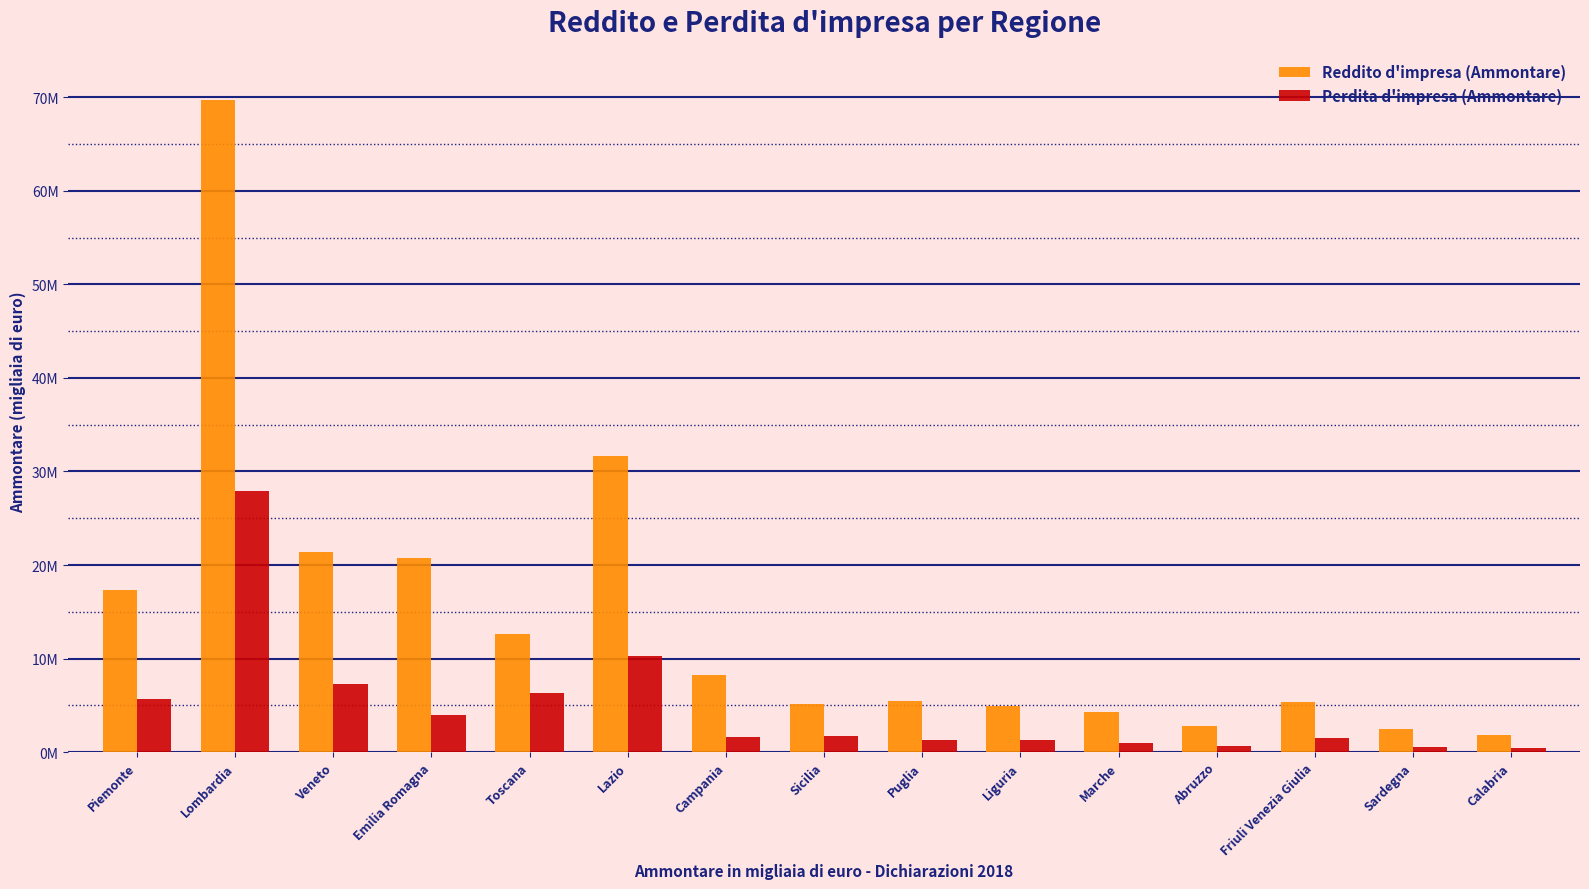

Which series has the largest total across all categories?

Reddito d'impresa (Ammontare)